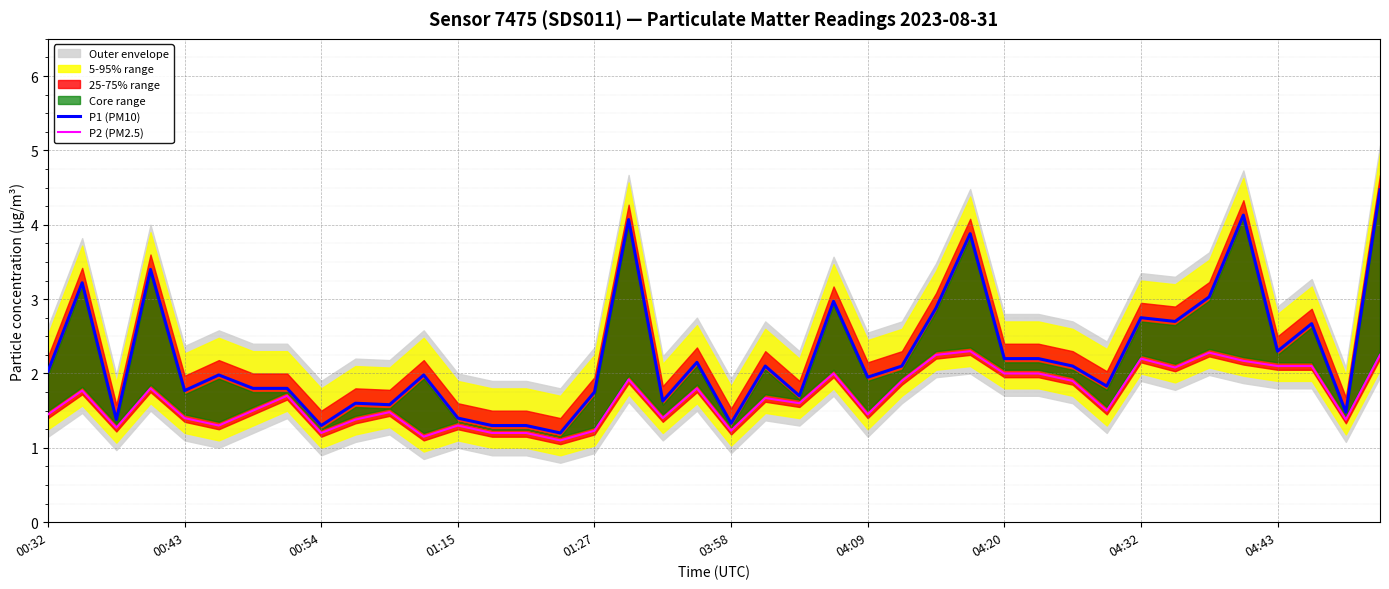

What is the sum of all P1 (PM10) values?

89.4